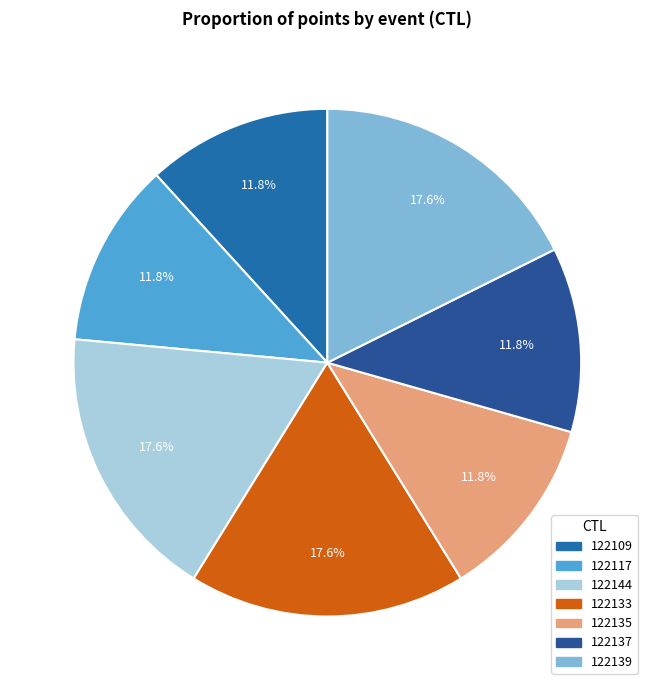

Count the number of slices in the pie.

7